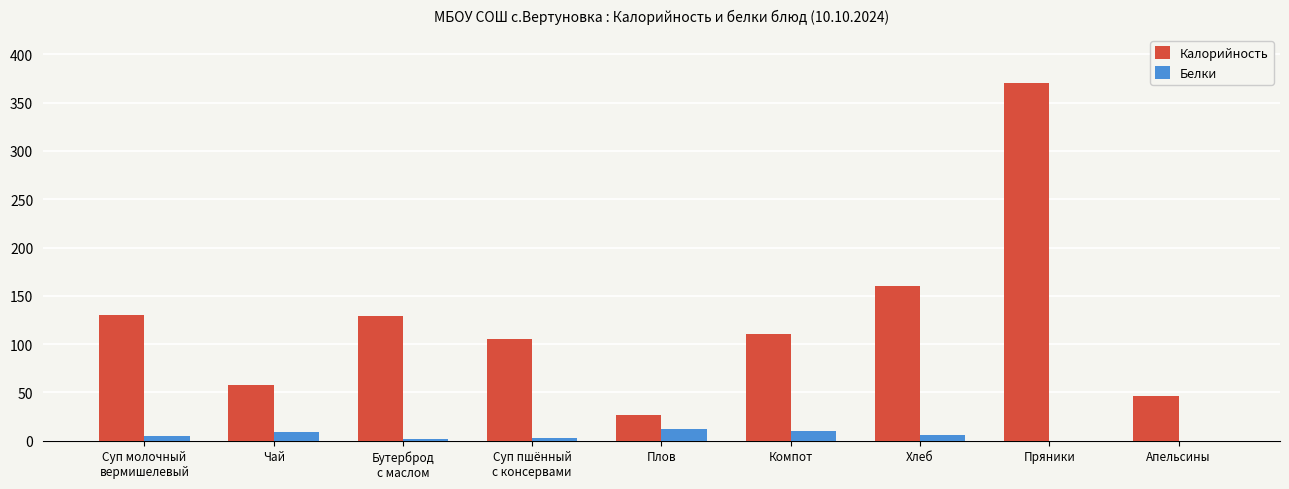

Which label corresponds to the largest value in the chart?

Пряники